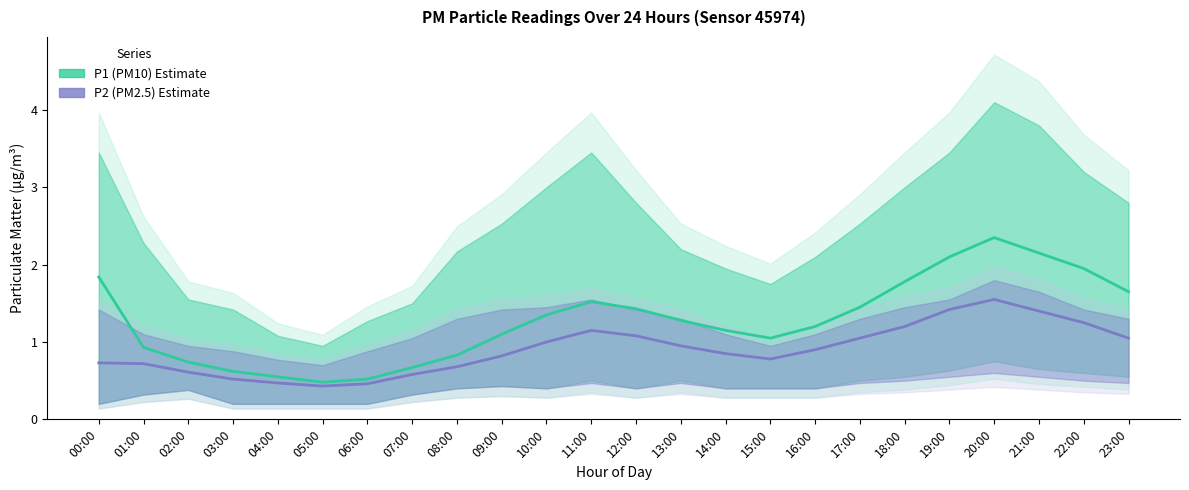

Rank the series at 10:00 from lowest to highest value.

P2 (PM2.5) – estimate, P1 (PM10) – estimate